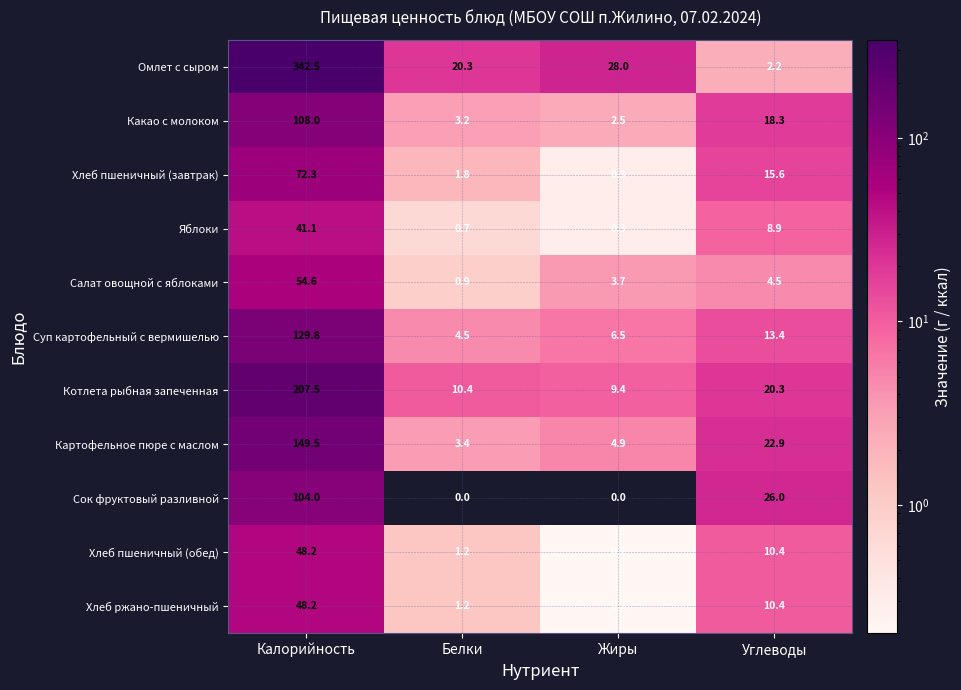

Where does the Салат овощной с яблоками series first go above 4?

Калорийность